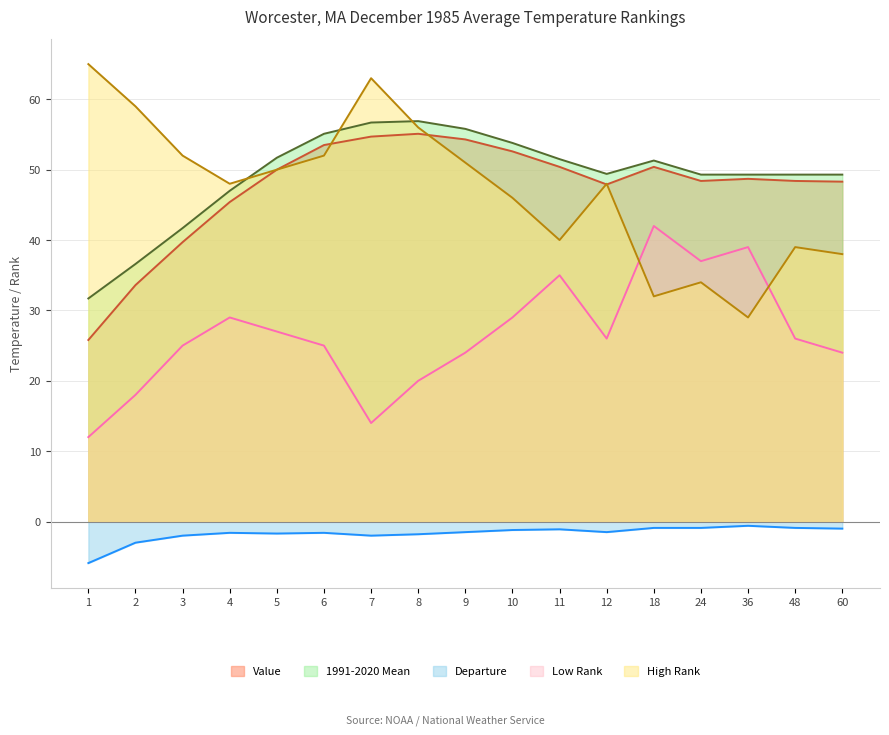

How many values in the High Rank series are below 48?

7